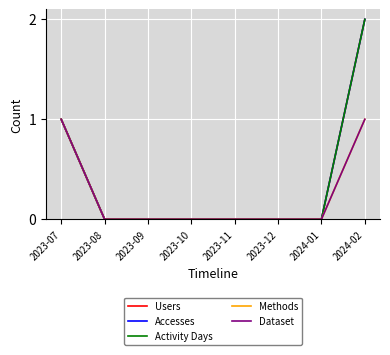

Does the chart have visible grid lines?

Yes